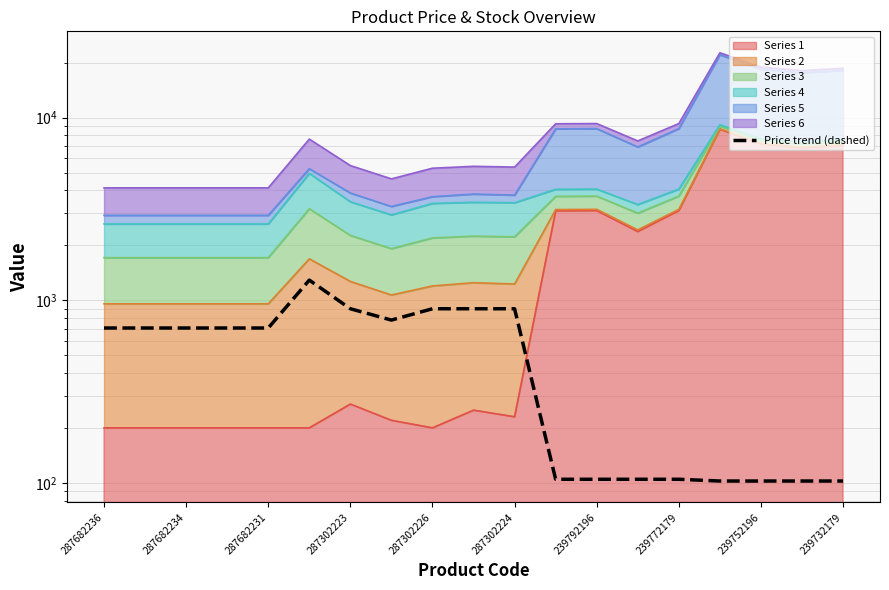

How many data points are less than 704?

8